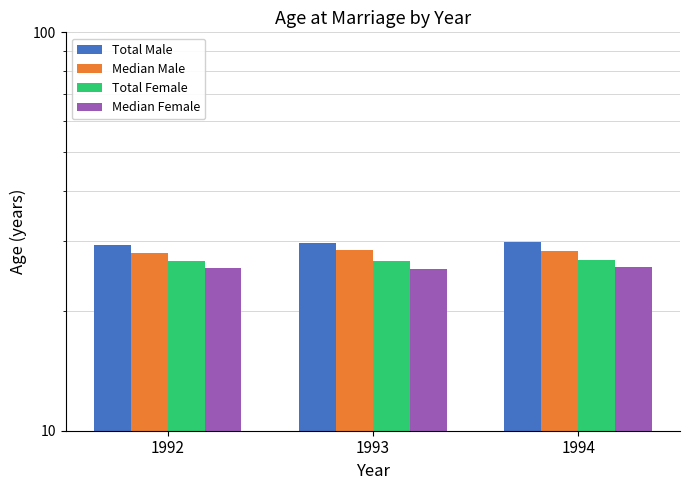

Which series has the widest spread of values?

Total Male